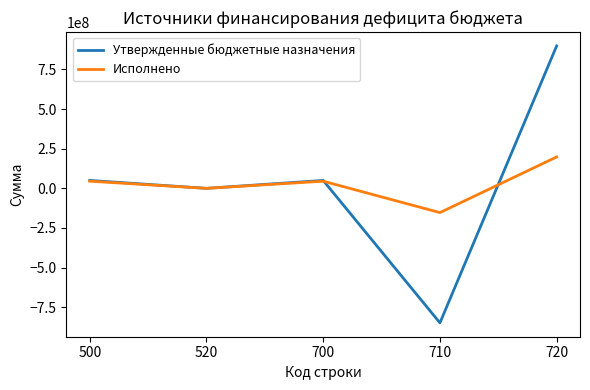

How many lines are shown in the chart?

2